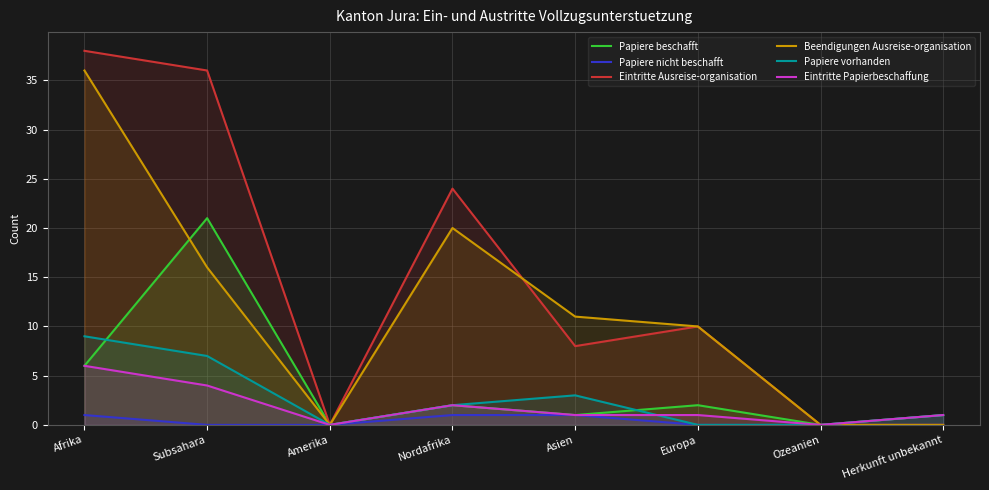

Which category has the highest value in the Eintritte Ausreise-organisation series?

Afrika